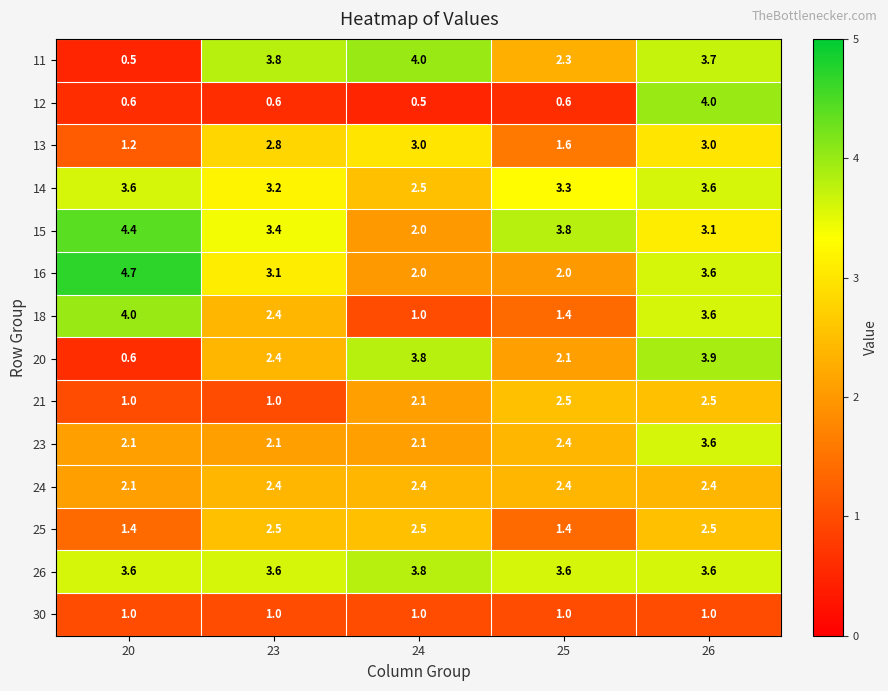

How many values in the 15 series exceed 3?

4